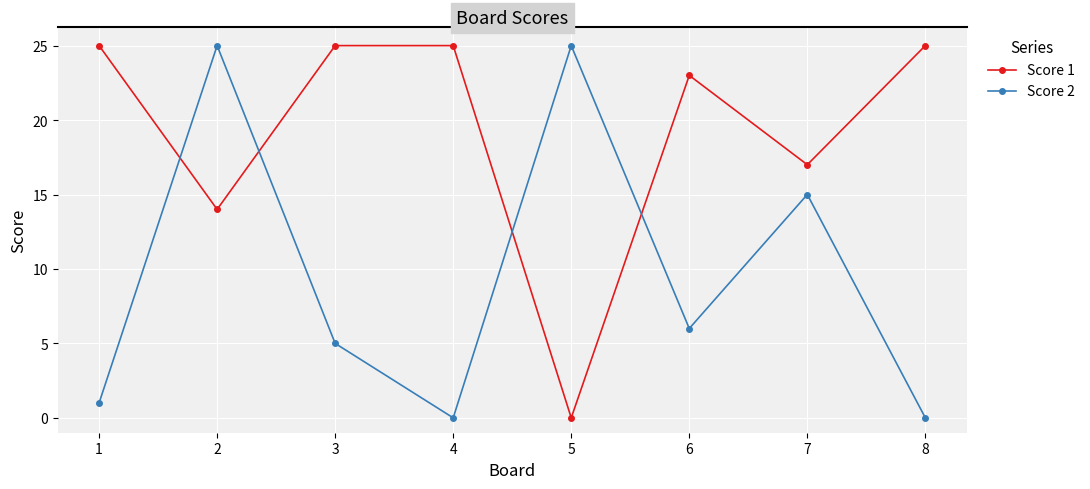

The value of Score 2 at 4 is 0. True or false?

True